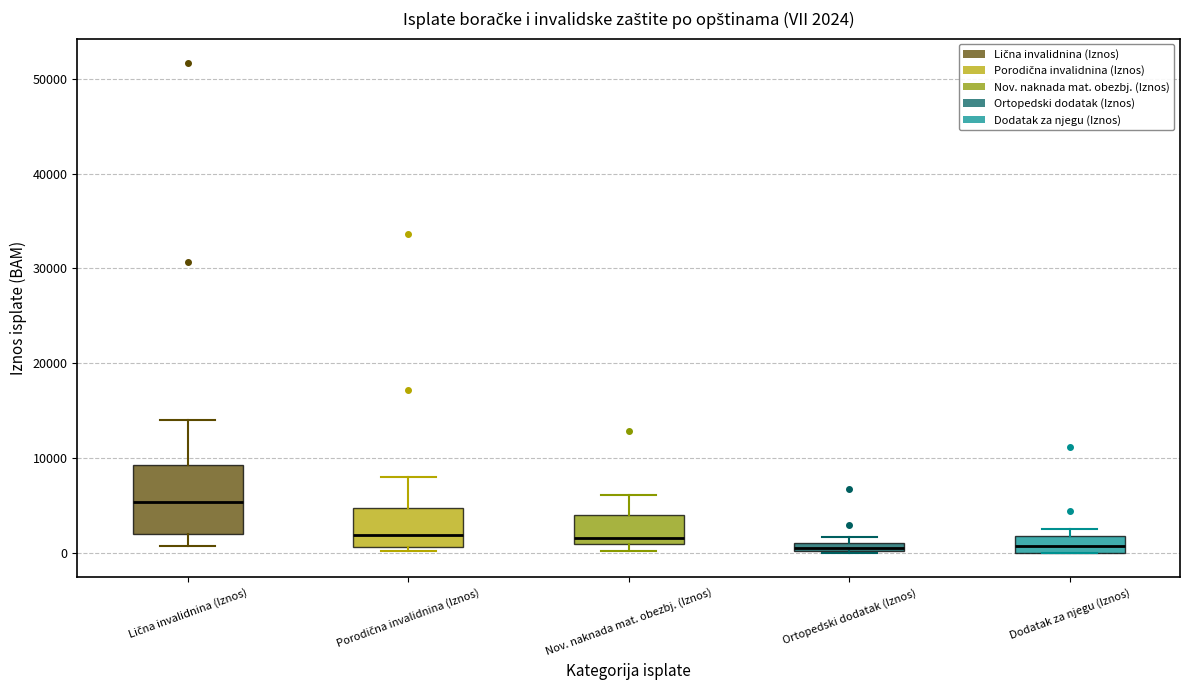

Which box is the tallest, from its lower edge to its upper edge?

Lična invalidnina (Iznos)